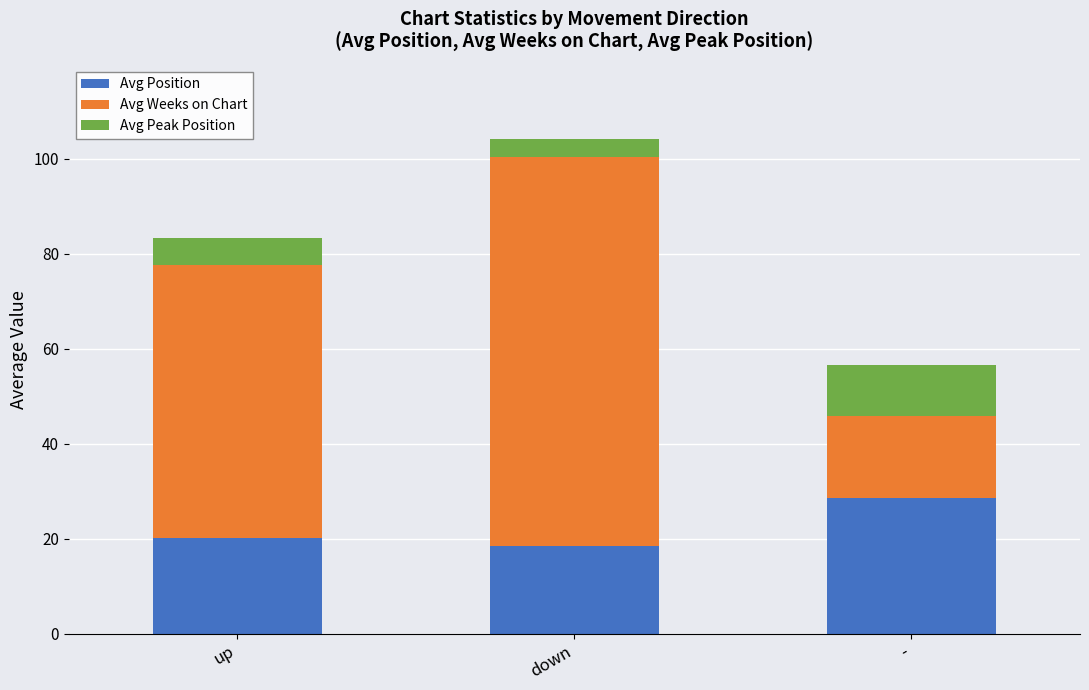

Are the bars horizontal?

No